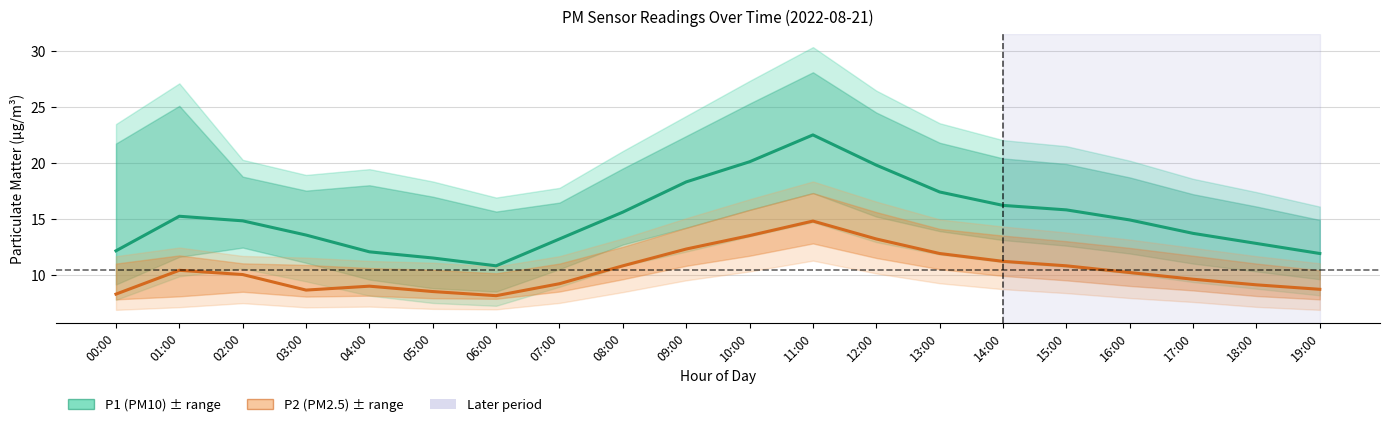

The P2 (PM2.5) series shows 12.3 at 09:00. True or false?

True